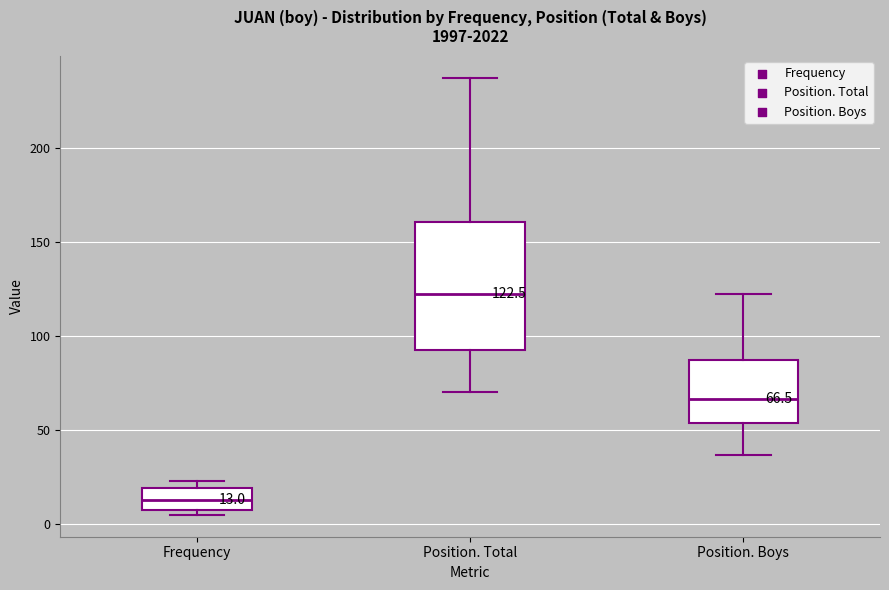

Which box has the lowest median line?

Frequency